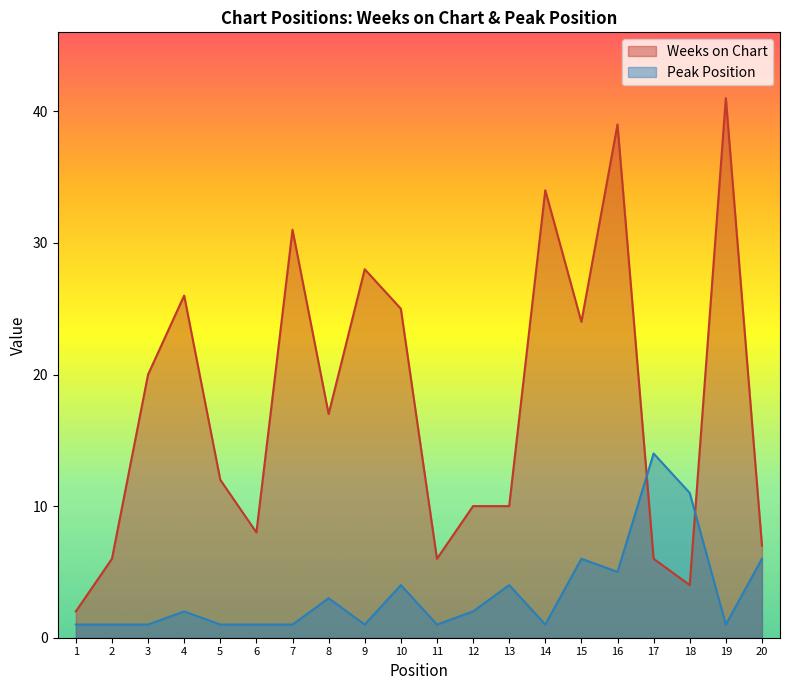

What is the difference between the highest and lowest values at 16?

34